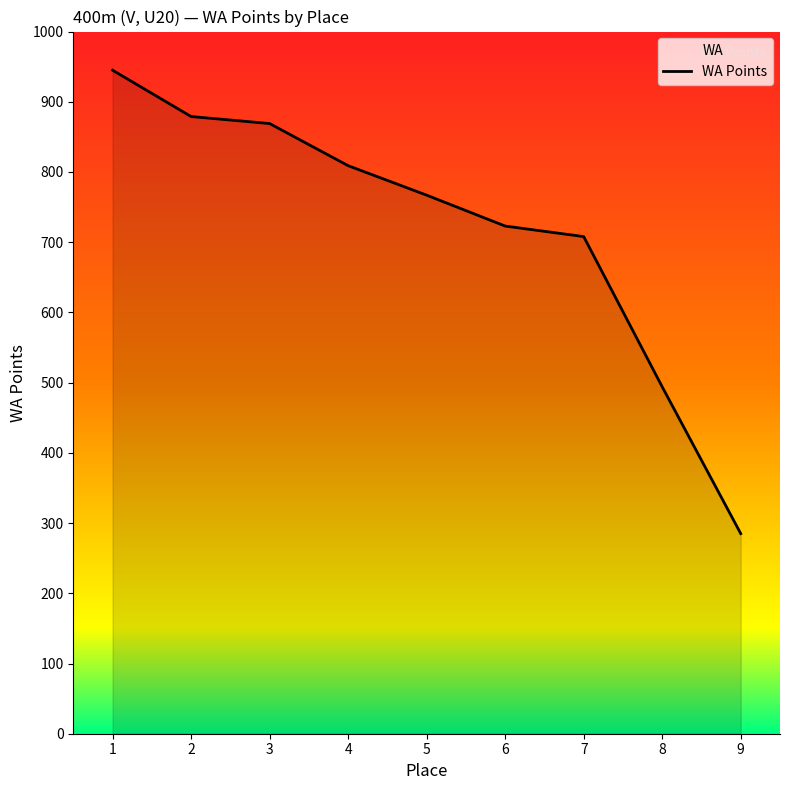

What is the greatest value displayed?

945